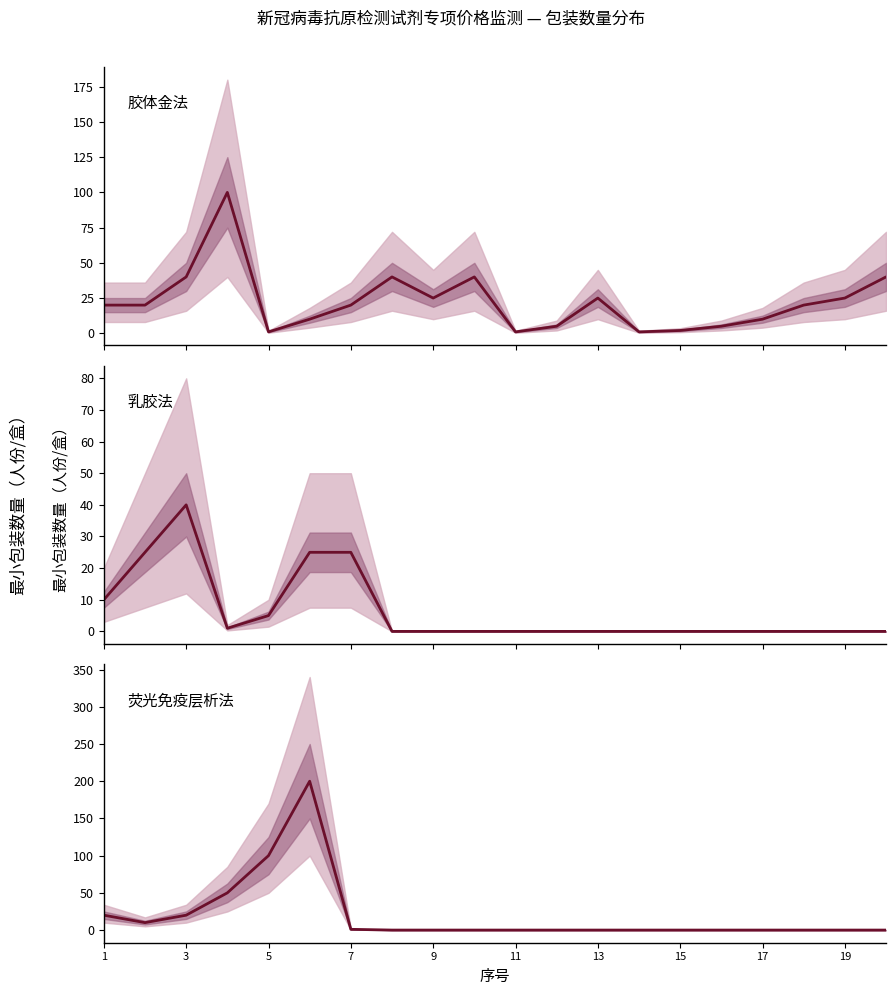

Which has a higher value, 11 or 9?

11